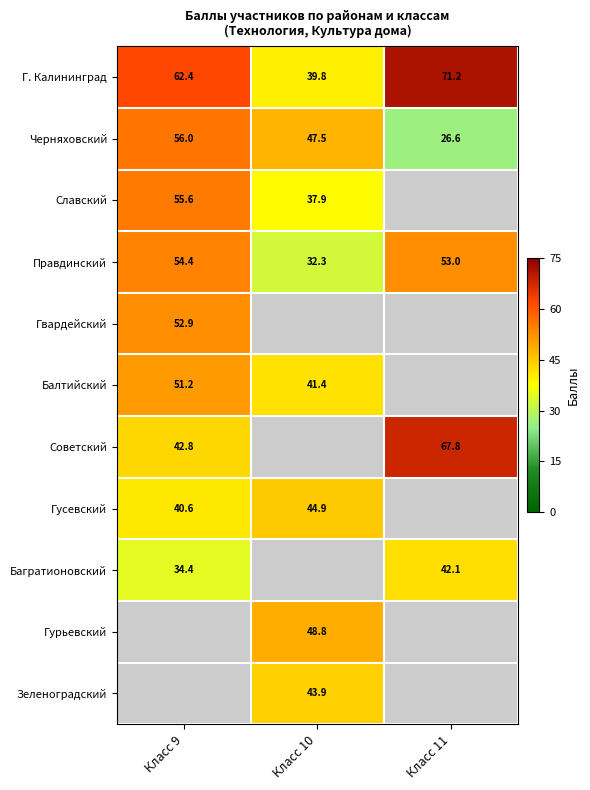

What is the approximate value of Черняховский at Класс 11?

26.6